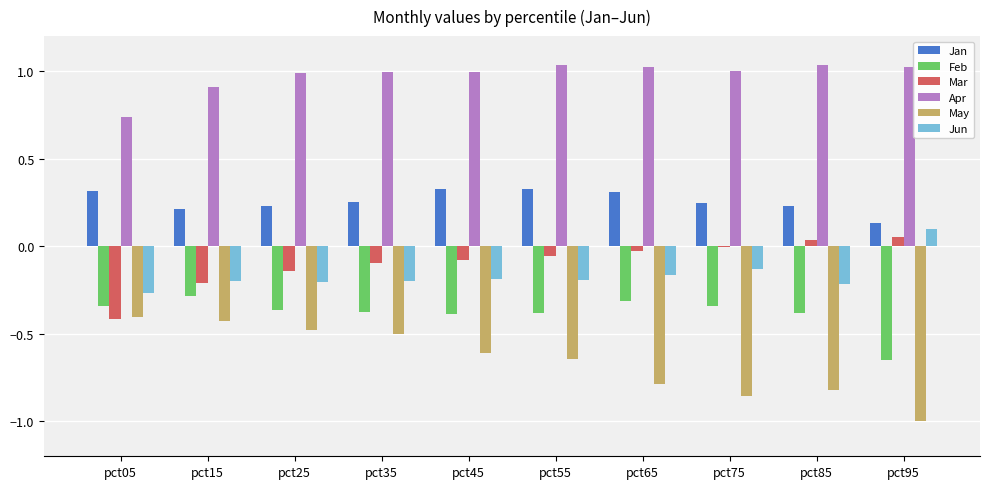

True or false: Jan has a value of 0.1 at pct65.

False